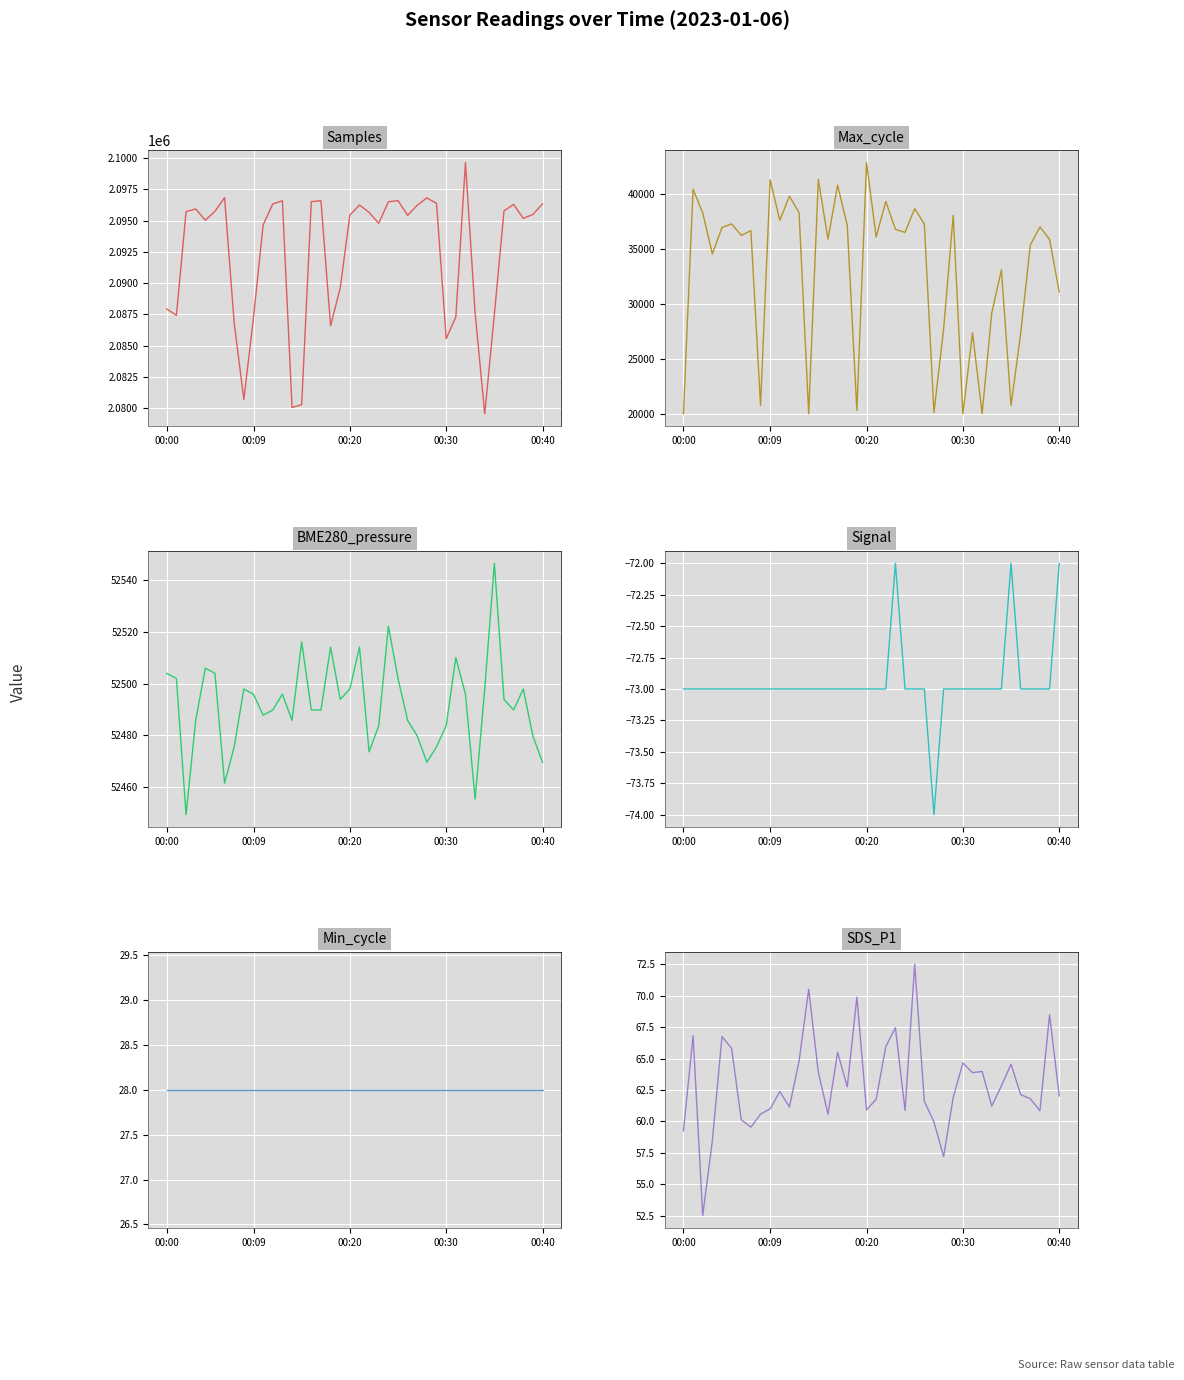

How many lines are shown in the chart?

6